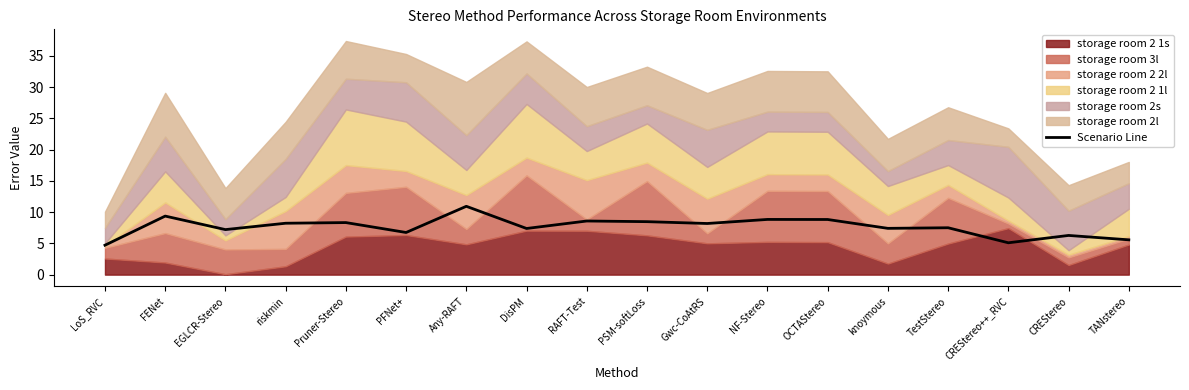

At which category does the chart reach its minimum across all series?

LoS_RVC